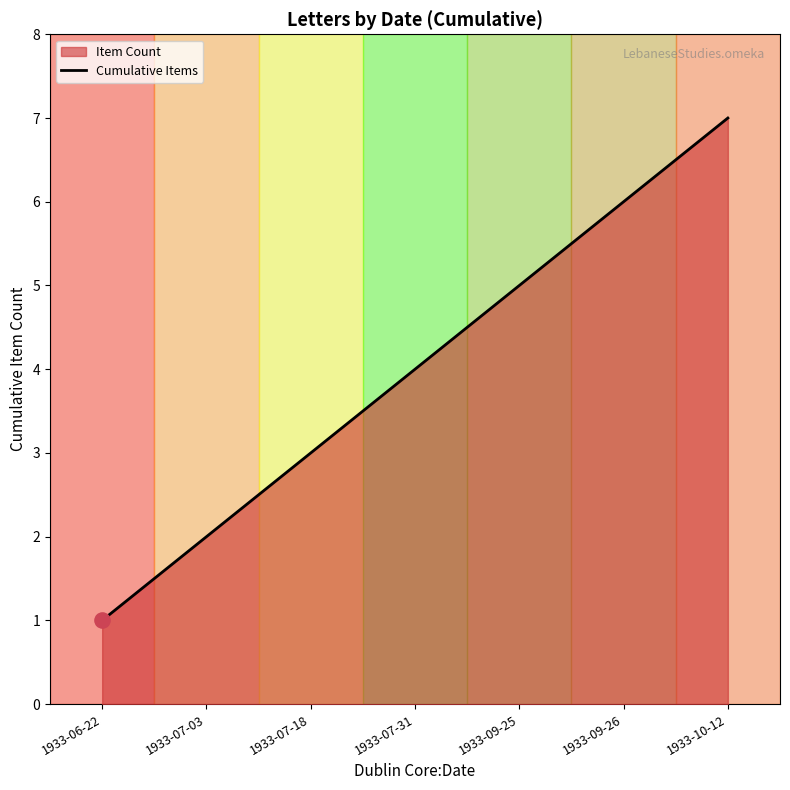

Between 1933-07-31 and 1933-06-22, which is larger?

1933-07-31